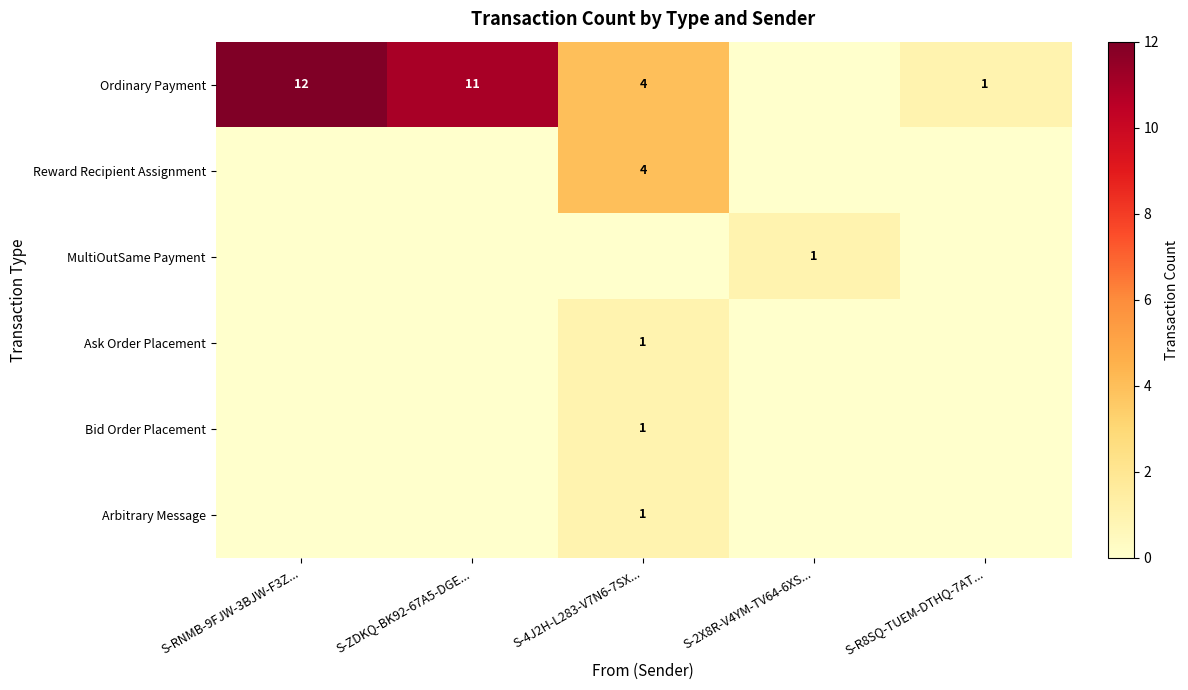

Is the value of Reward Recipient Assignment at S-4J2H-L283-V7N6-7SX... greater than the value of Bid Order Placement at S-4J2H-L283-V7N6-7SX...?

Yes